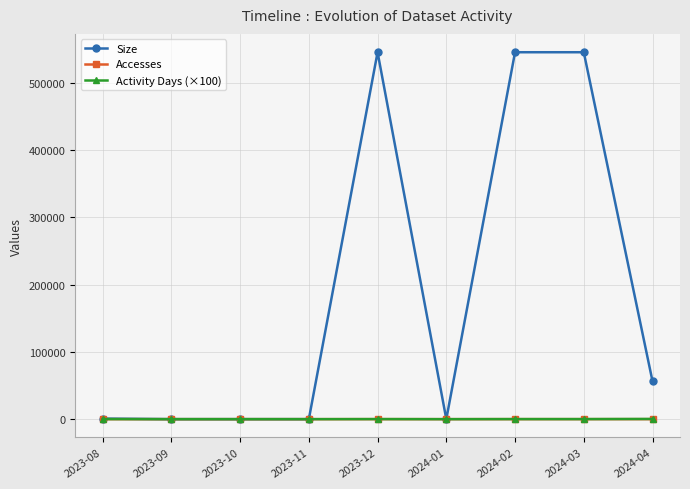

True or false: Activity Days (×100) has a value of 0 at 2023-10.

True